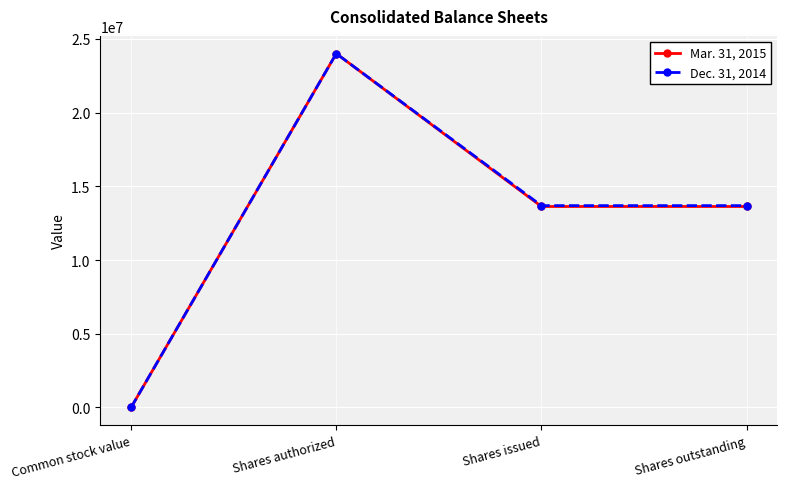

Reading left to right, transcribe all the data shown in this chart.

Mar. 31, 2015: Common stock value=0	Shares authorized=24000000	Shares issued=13630118	Shares outstanding=13630118
Dec. 31, 2014: Common stock value=0	Shares authorized=24000000	Shares issued=13689181	Shares outstanding=13689181